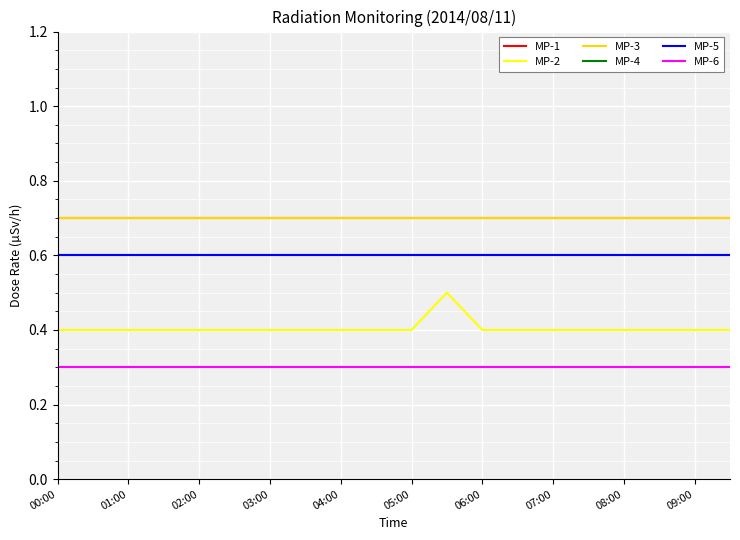

At which label is MP-3 closest to 0?

00:00